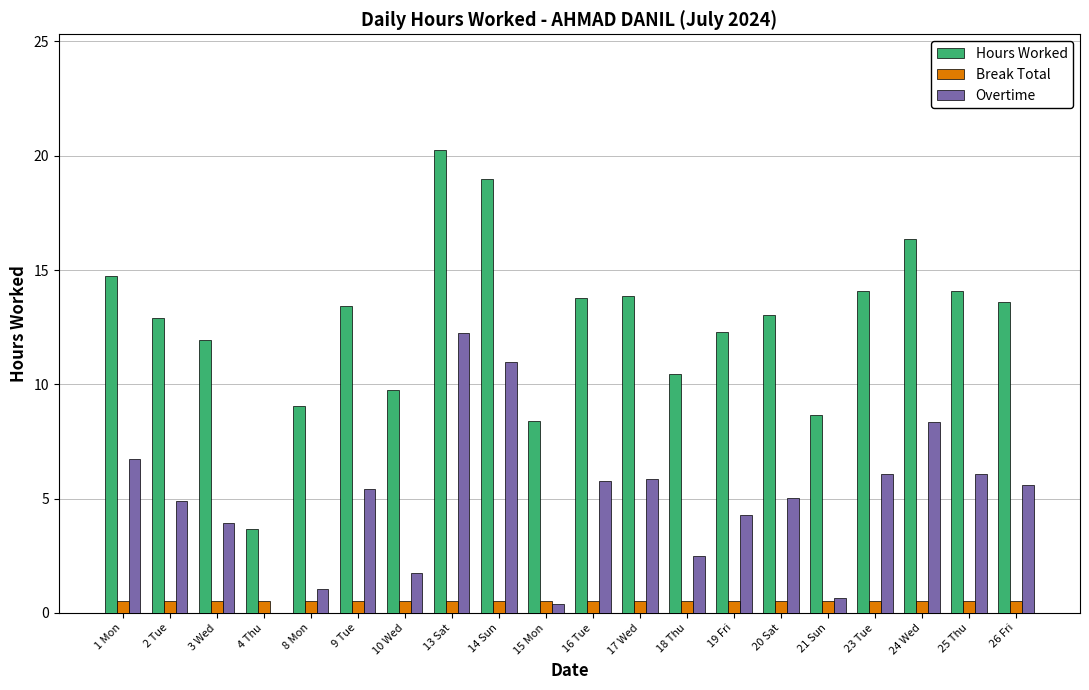

Are the bars grouped side by side (vs. stacked)?

Yes